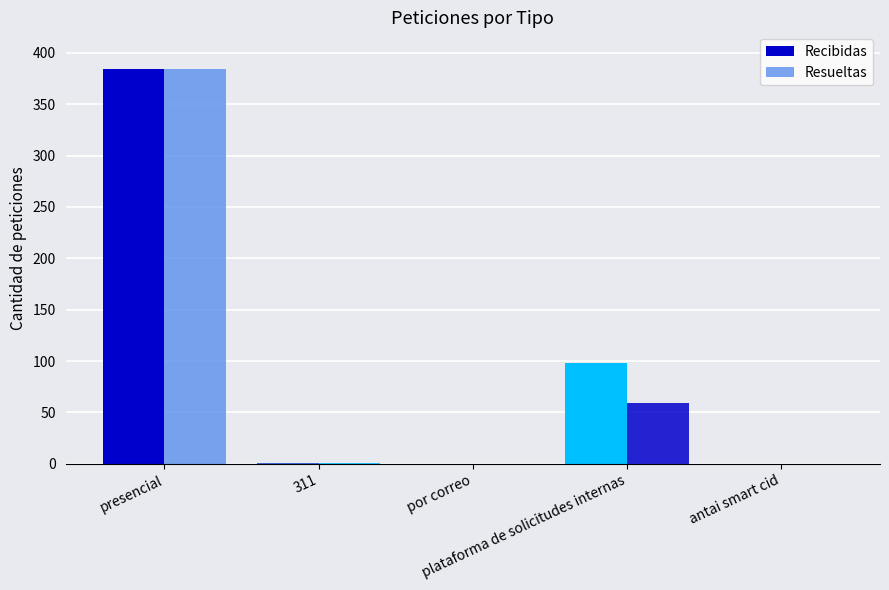

At how many categories does at least one series exceed 341?

1